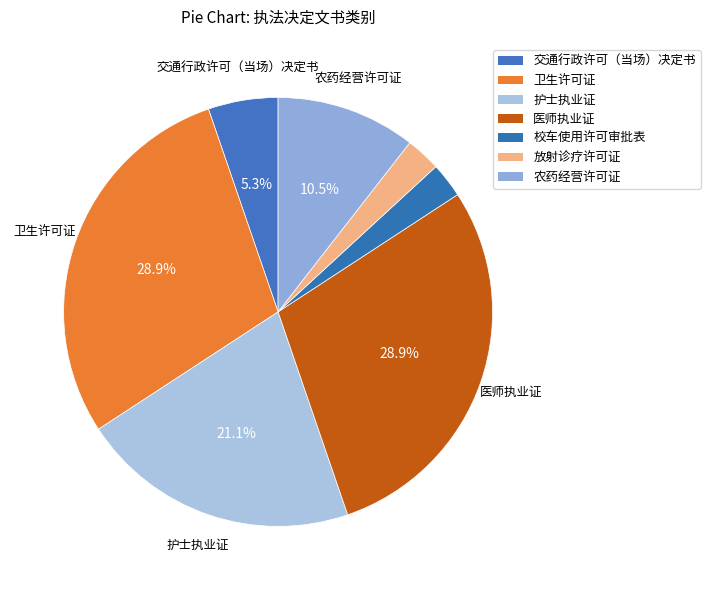

How many segments does this pie chart have?

7